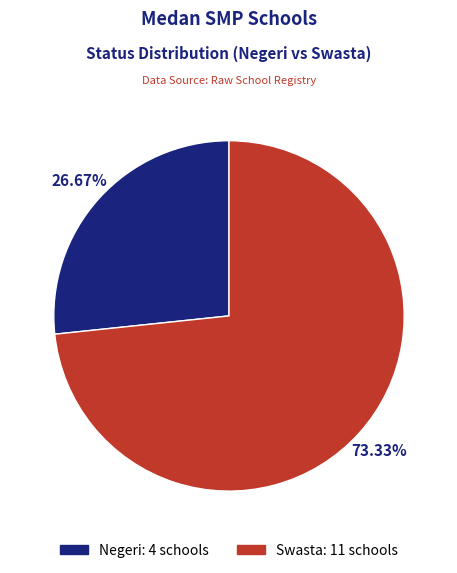

How much of the chart is everything except Swasta?

26.7%